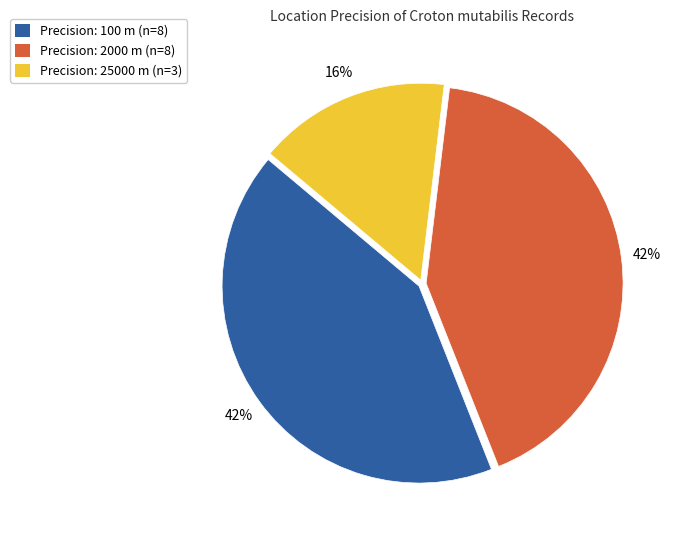

Count the number of slices in the pie.

3